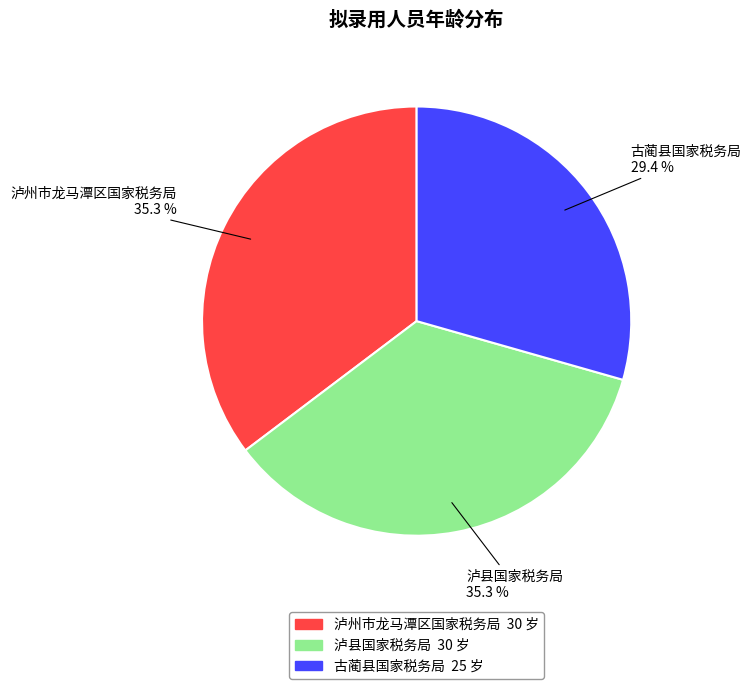

To the nearest percent, what portion does 泸县国家税务局 represent?

35%